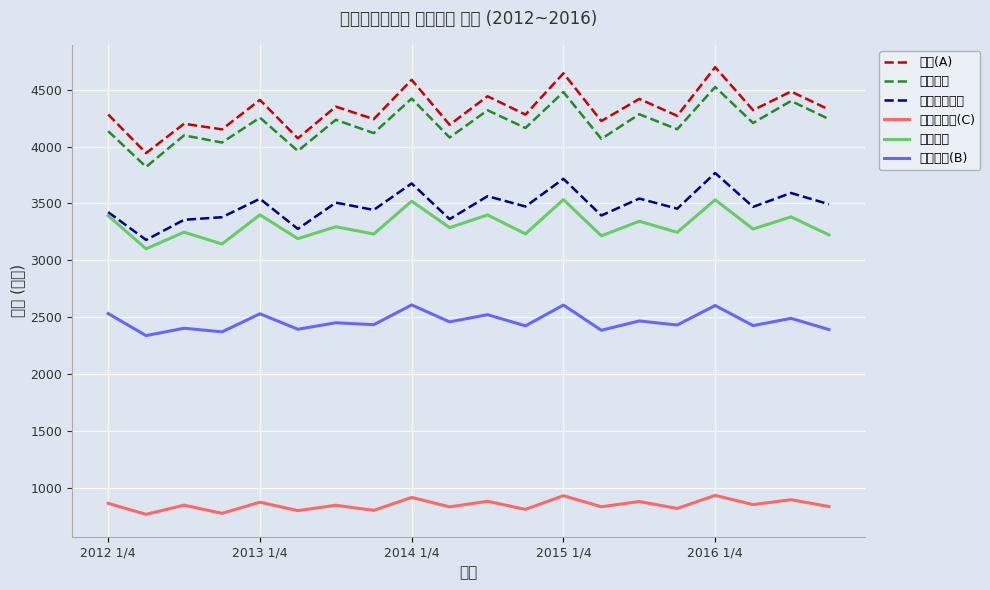

True or false: 가계지출 and 소비지출(B) cross at least once.

False